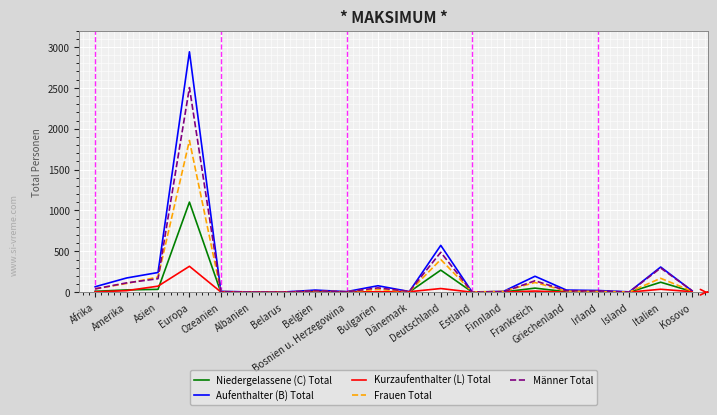

What is the maximum value shown in the chart?

2940